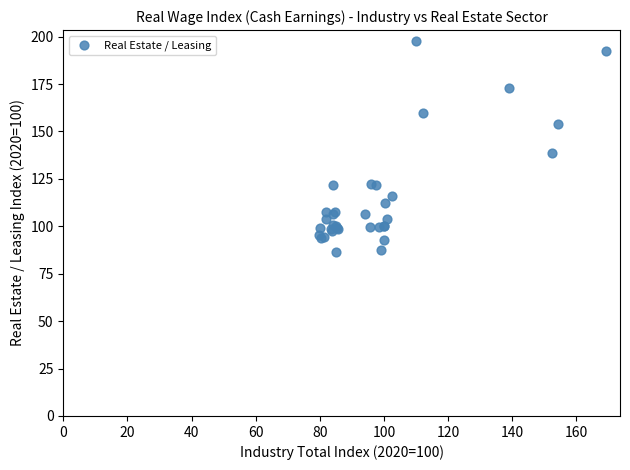

What Y value in the scatter plot is closest to 142?

138.4